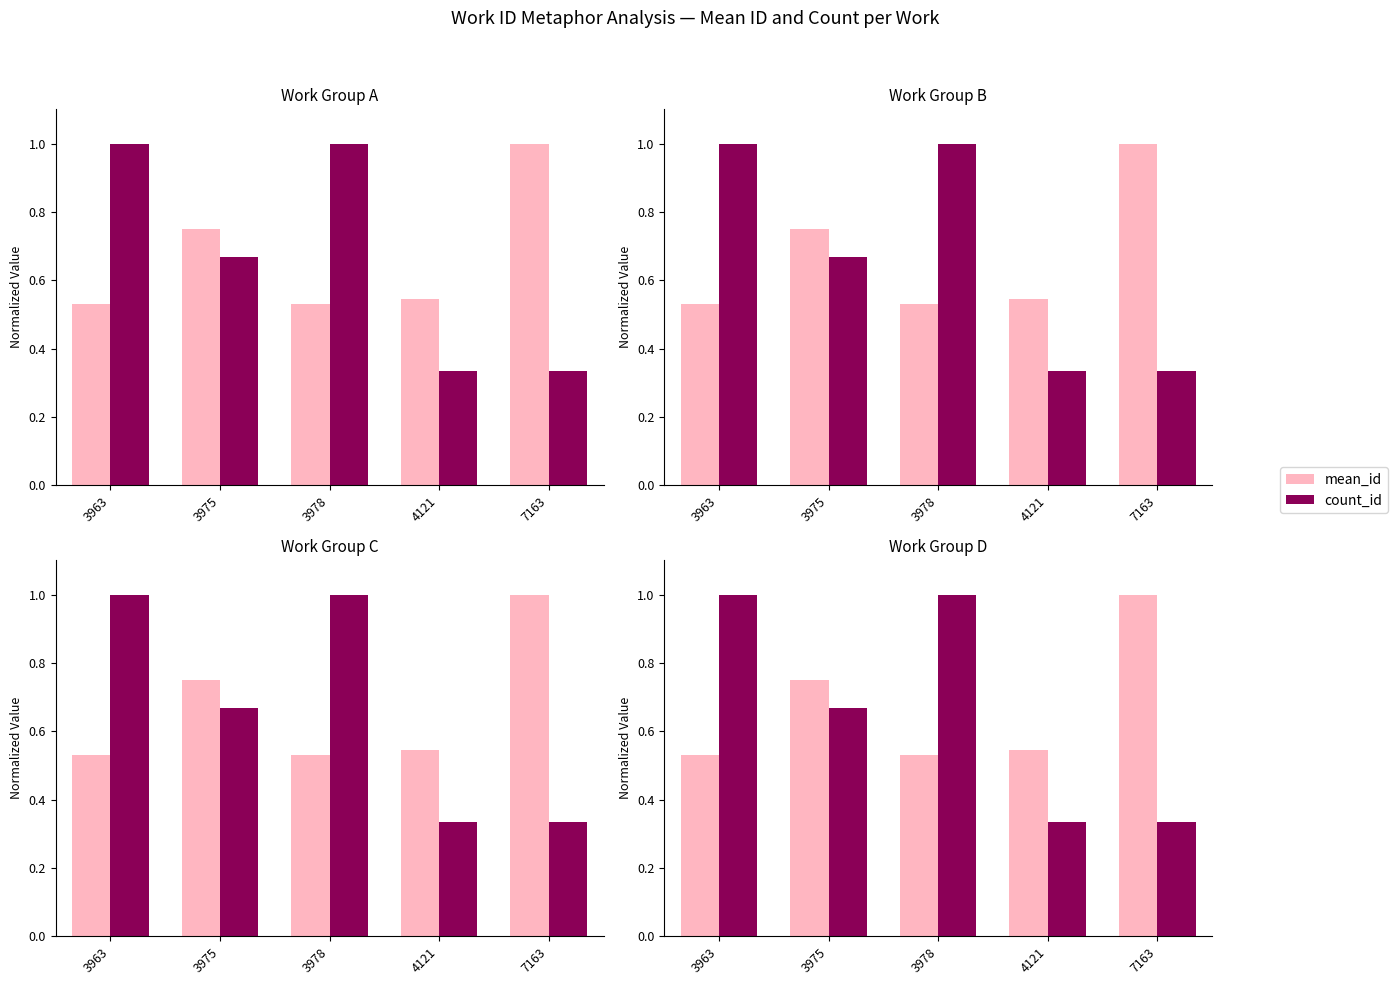

What is the value of the count_id bar at the 5th from the left?

0.3